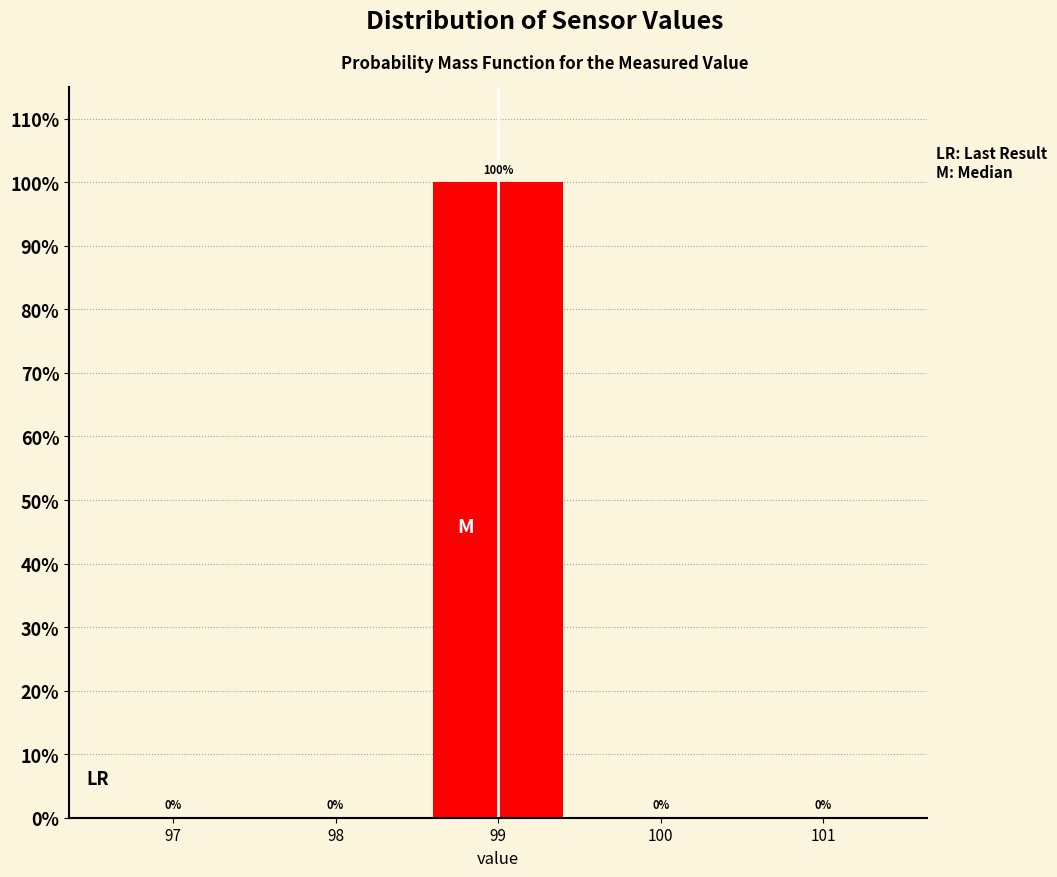

Reading left to right, transcribe all the data shown in this chart.

97=0	98=0	99=100	100=0	101=0